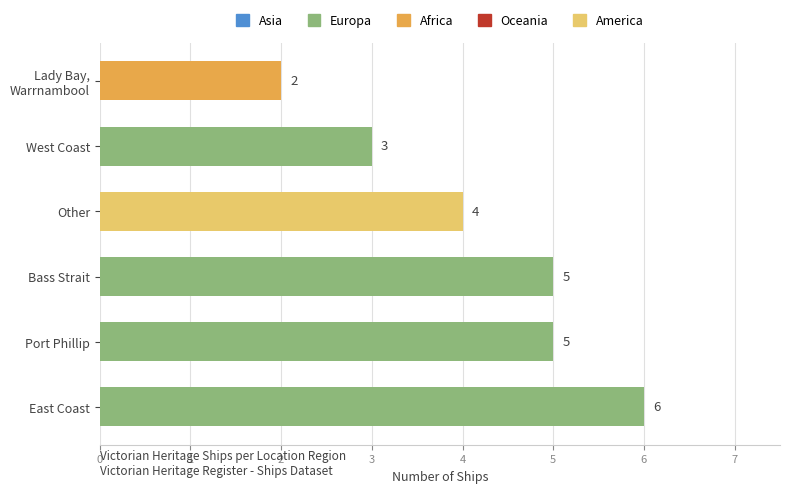

True or false: the data shows 3 at West Coast.

True